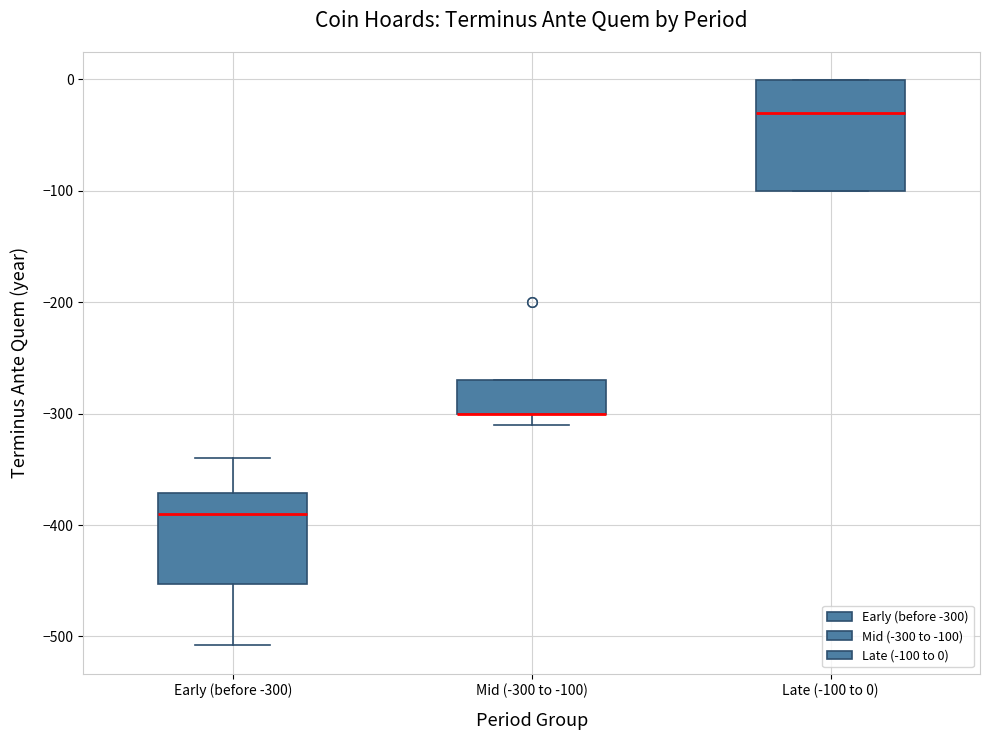

Reading left to right, read every box against the y-axis: the position of its median line, the range the box covers, and the ends of its whiskers. The values are not printed on the chart, so give them approximately, as read against the axis.

Early (before -300): median -390, box -450 to -370, whiskers -510 to -340
Mid (-300 to -100): median -300 (drawn on the box's lower edge), box -300 to -270, whiskers -310 to -270
Late (-100 to 0): median -30, box -100 to 0, whiskers -100 to 0